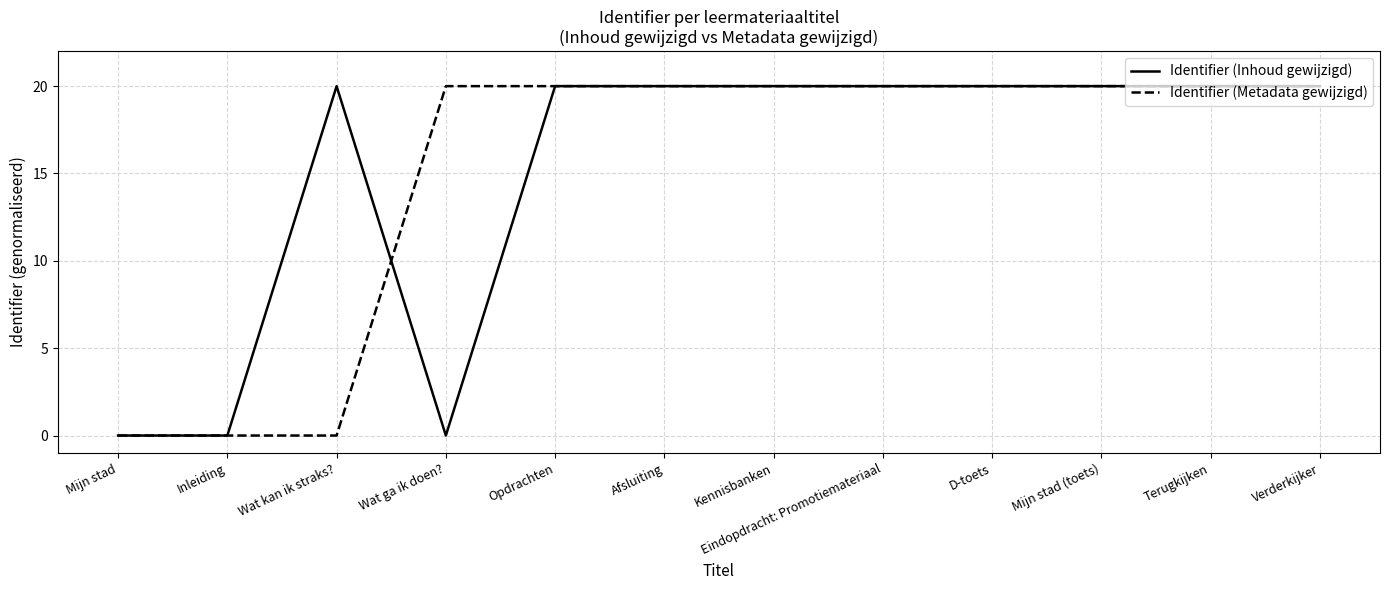

The value of Identifier (Metadata gewijzigd) at Opdrachten is 13.7. True or false?

False